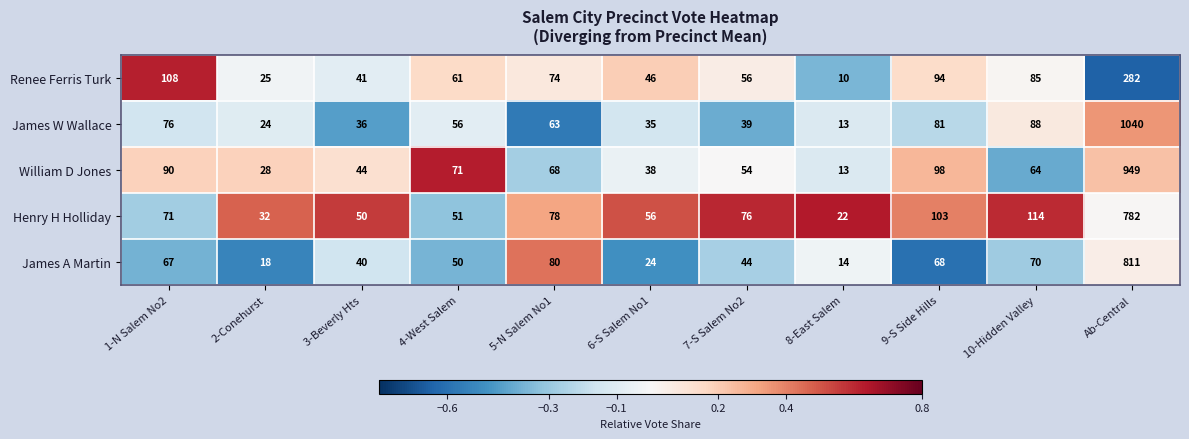

Which series has the largest range (max minus min)?

James W Wallace